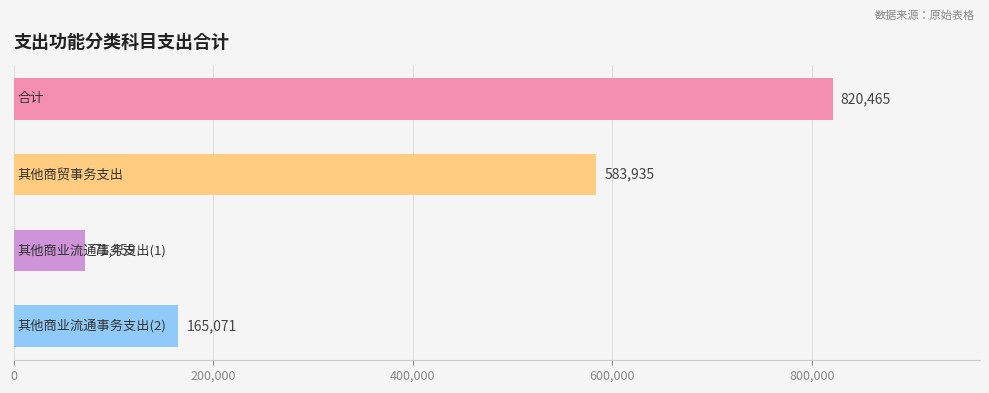

What is the difference between the second highest and second lowest values?

418864.0